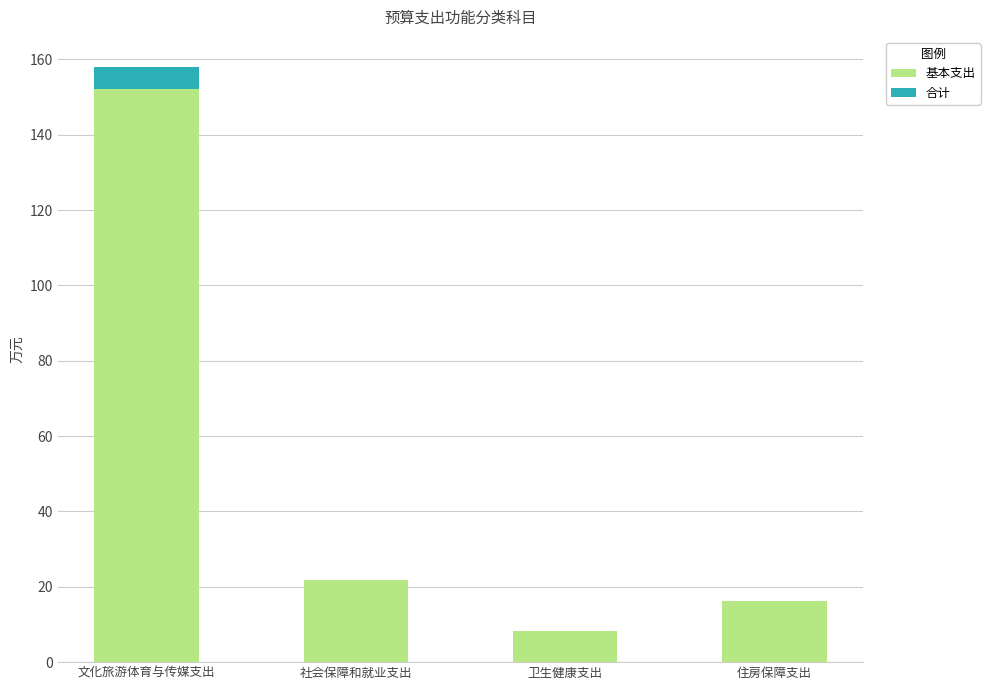

What is the highest value of the 基本支出 series?

152.1